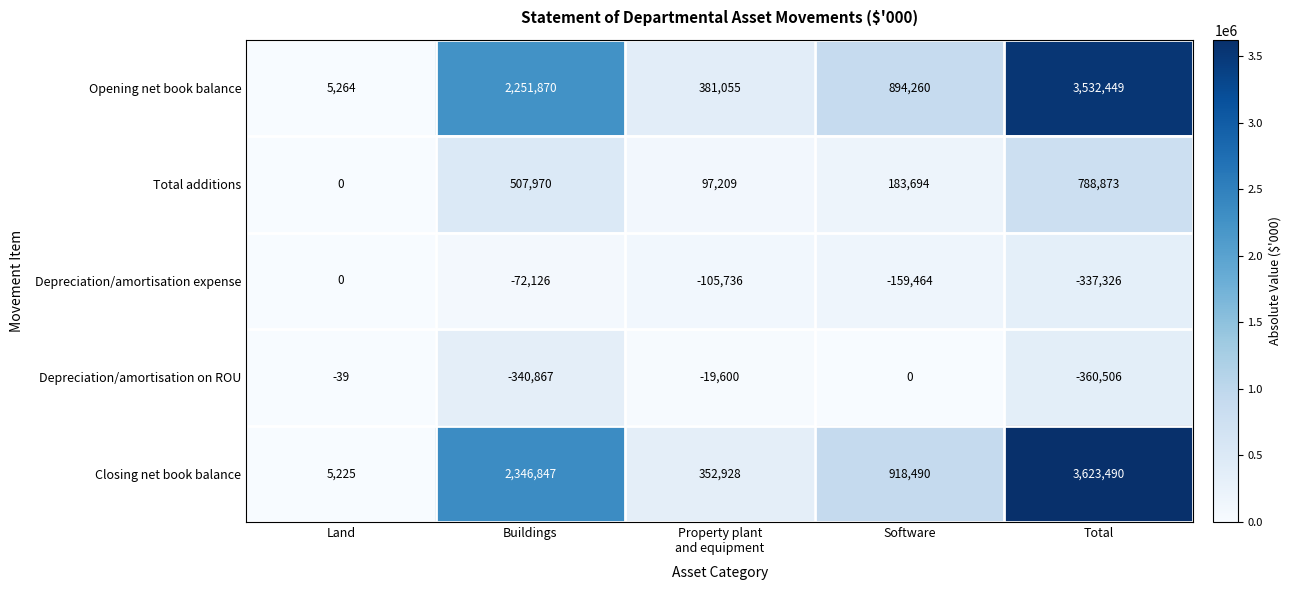

Reading right to left, transcribe all the data shown in this chart.

Opening net book balance: 3532449	894260	381055	2251870	5264
Total additions: 788873	183694	97209	507970	0
Depreciation/amortisation expense: -337326	-159464	-105736	-72126	0
Depreciation/amortisation on ROU: -360506	0	-19600	-340867	-39
Closing net book balance: 3623490	918490	352928	2346847	5225